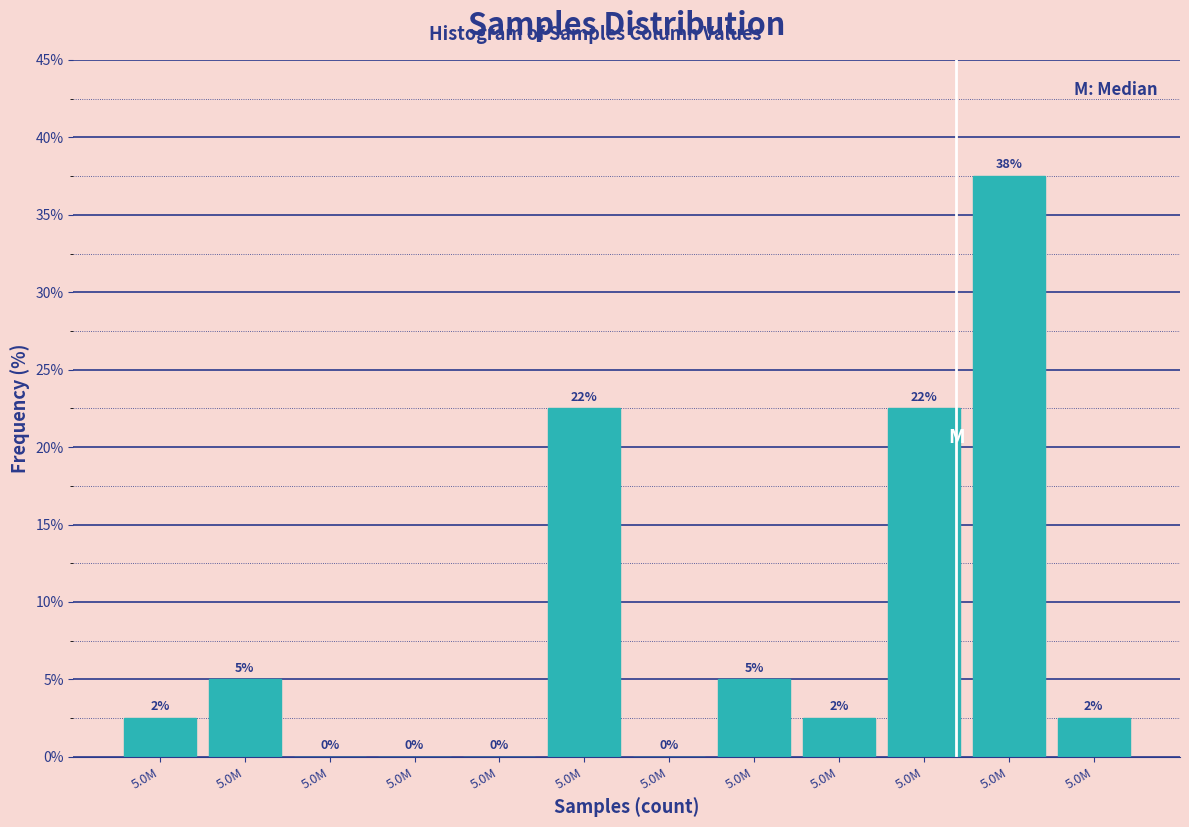

Are the bars horizontal?

No